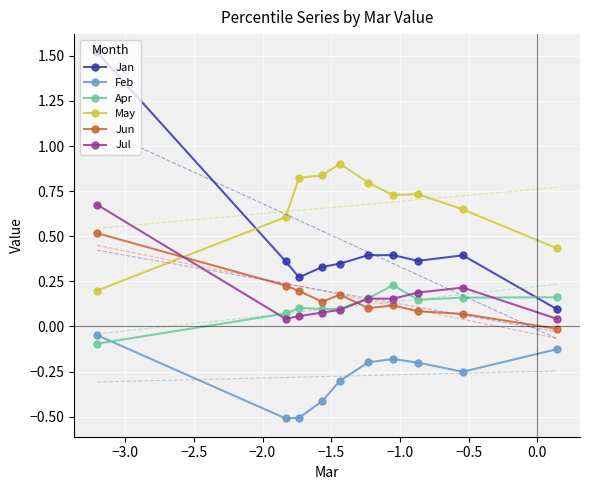

What is the highest value of the May series?

0.9